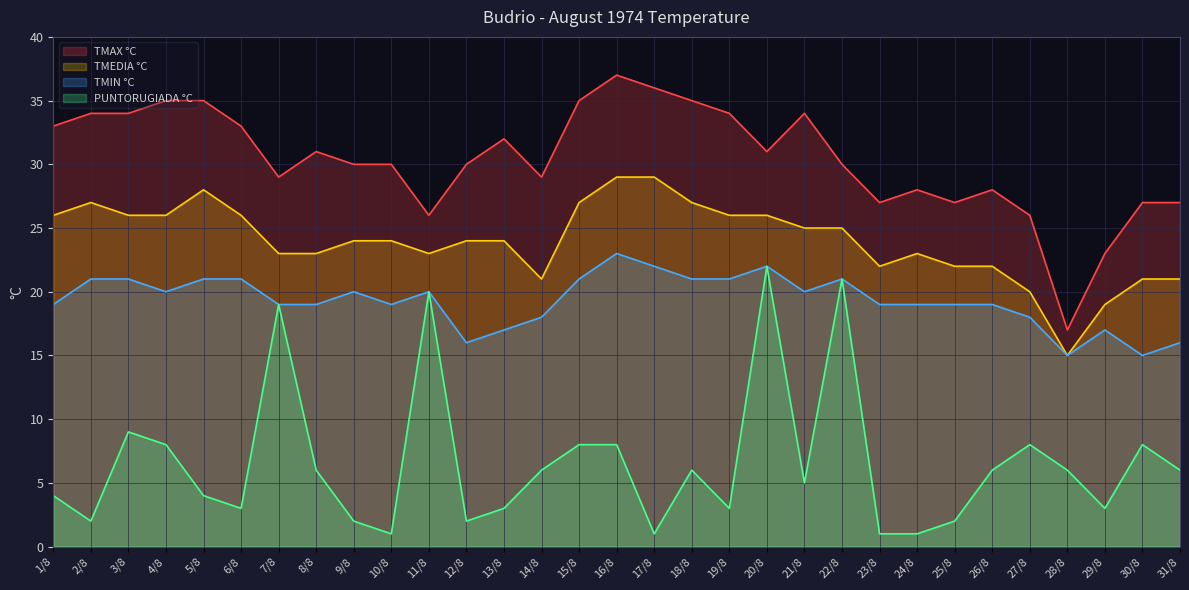

Reading right to left, list all the values displayed in this chart.

TMAX °C: 31/8=27	30/8=27	29/8=23	28/8=17	27/8=26	26/8=28	25/8=27	24/8=28	23/8=27	22/8=30	21/8=34	20/8=31	19/8=34	18/8=35	17/8=36	16/8=37	15/8=35	14/8=29	13/8=32	12/8=30	11/8=26	10/8=30	9/8=30	8/8=31	7/8=29	6/8=33	5/8=35	4/8=35	3/8=34	2/8=34	1/8=33
TMEDIA °C: 31/8=21	30/8=21	29/8=19	28/8=15	27/8=20	26/8=22	25/8=22	24/8=23	23/8=22	22/8=25	21/8=25	20/8=26	19/8=26	18/8=27	17/8=29	16/8=29	15/8=27	14/8=21	13/8=24	12/8=24	11/8=23	10/8=24	9/8=24	8/8=23	7/8=23	6/8=26	5/8=28	4/8=26	3/8=26	2/8=27	1/8=26
TMIN °C: 31/8=16	30/8=15	29/8=17	28/8=15	27/8=18	26/8=19	25/8=19	24/8=19	23/8=19	22/8=21	21/8=20	20/8=22	19/8=21	18/8=21	17/8=22	16/8=23	15/8=21	14/8=18	13/8=17	12/8=16	11/8=20	10/8=19	9/8=20	8/8=19	7/8=19	6/8=21	5/8=21	4/8=20	3/8=21	2/8=21	1/8=19
PUNTORUGIADA °C: 31/8=6	30/8=8	29/8=3	28/8=6	27/8=8	26/8=6	25/8=2	24/8=1	23/8=1	22/8=21	21/8=5	20/8=22	19/8=3	18/8=6	17/8=1	16/8=8	15/8=8	14/8=6	13/8=3	12/8=2	11/8=20	10/8=1	9/8=2	8/8=6	7/8=19	6/8=3	5/8=4	4/8=8	3/8=9	2/8=2	1/8=4